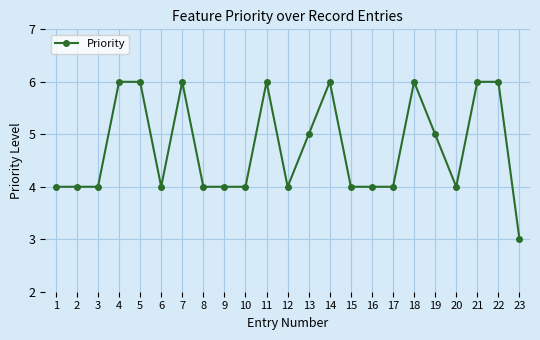

Which label corresponds to the smallest value in the chart?

23